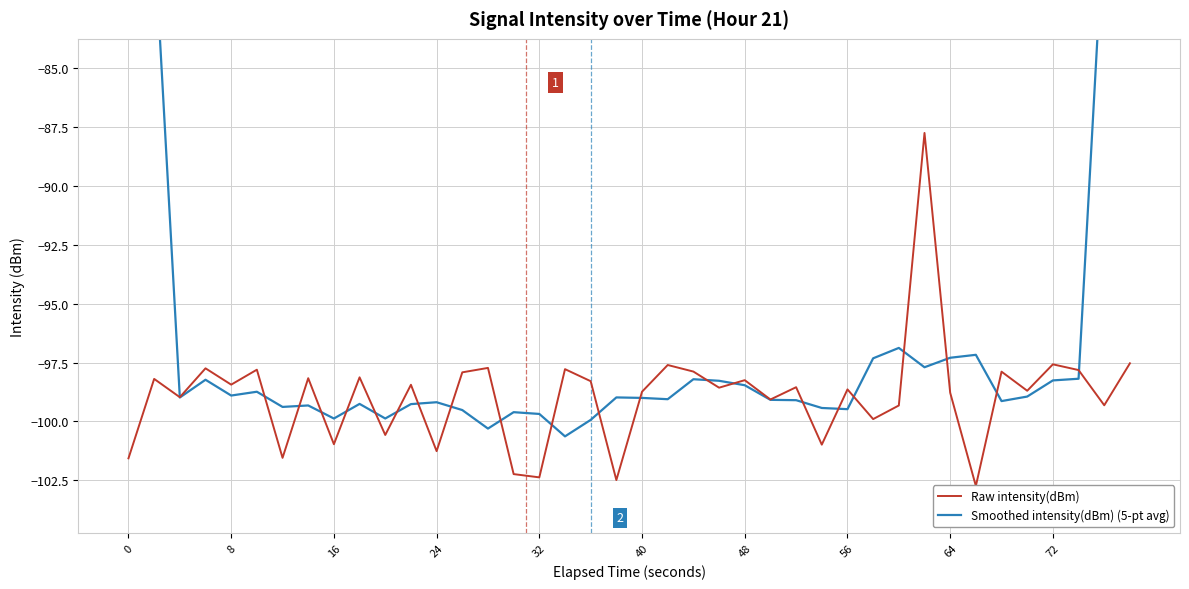

What is the smallest value displayed?

-102.7